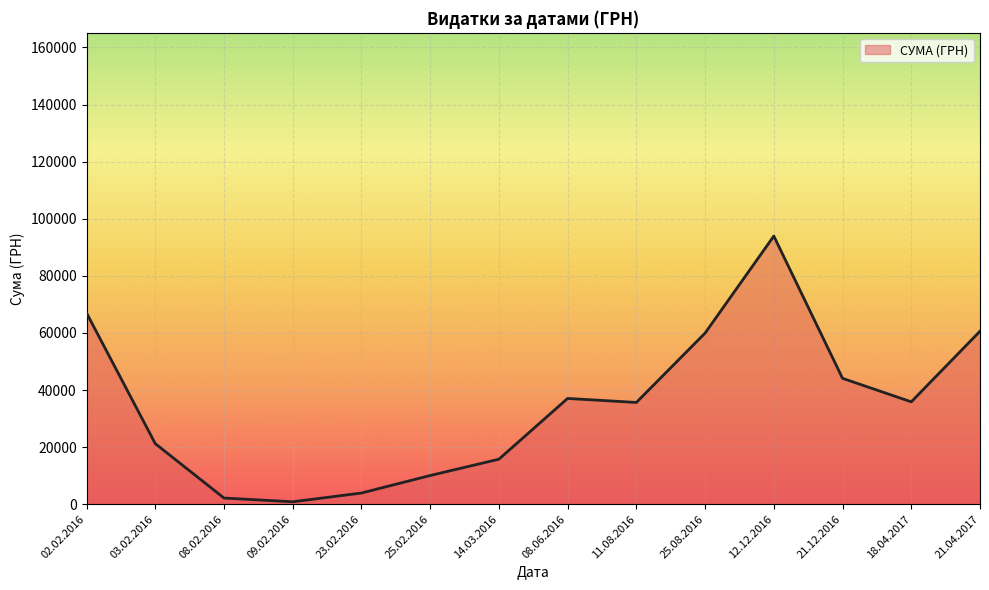

What is the ratio of the value at 08.06.2016 to the value at 25.02.2016?

3.7